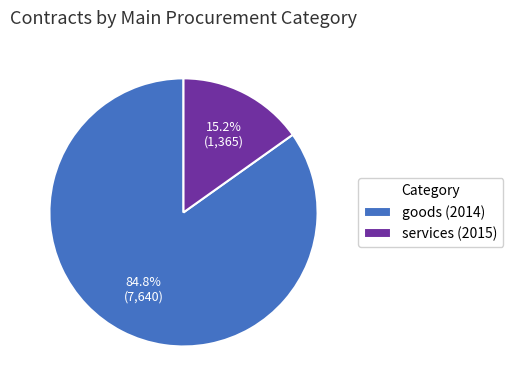

The services (2015) slice represents 15% of the pie. True or false?

True